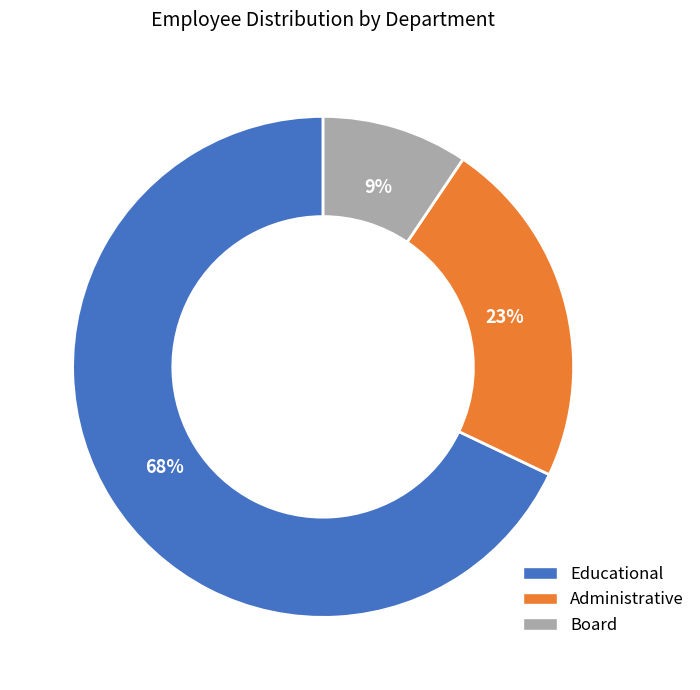

To the nearest percent, what portion does Administrative represent?

23%